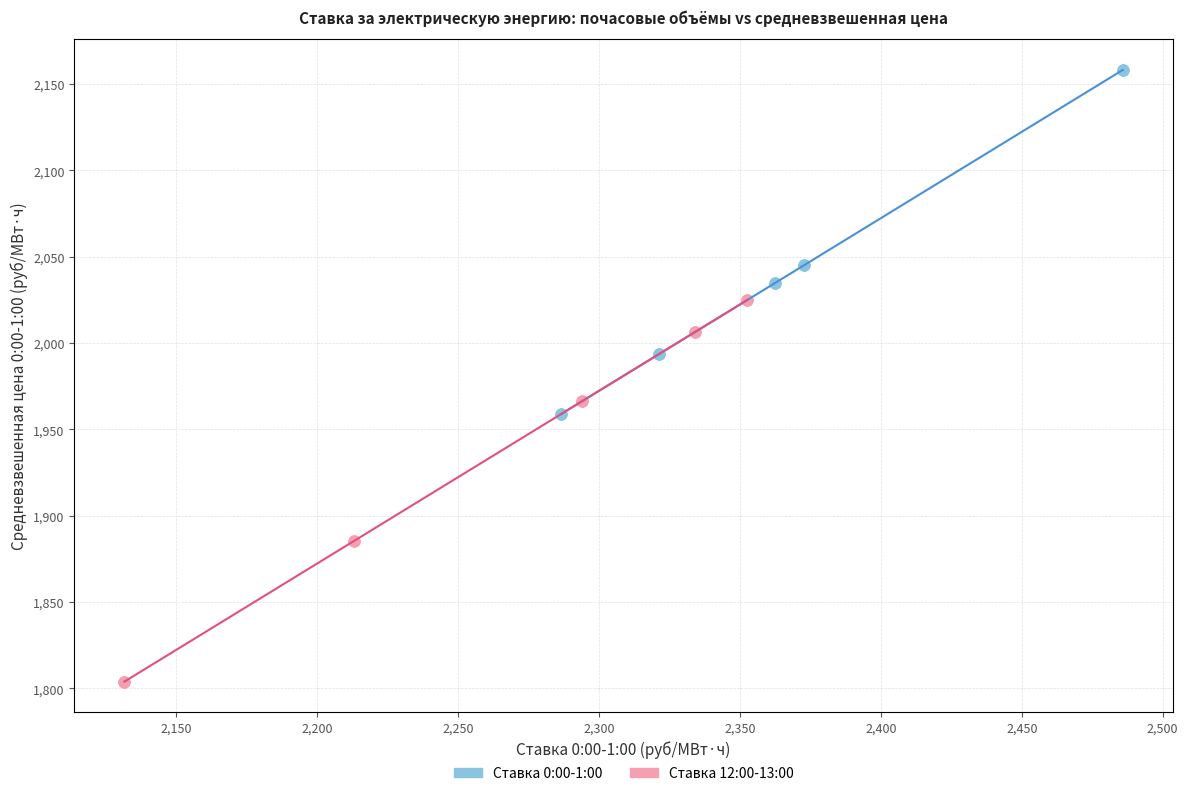

Which series contains the lowest Y value?

Ставка 12:00-13:00